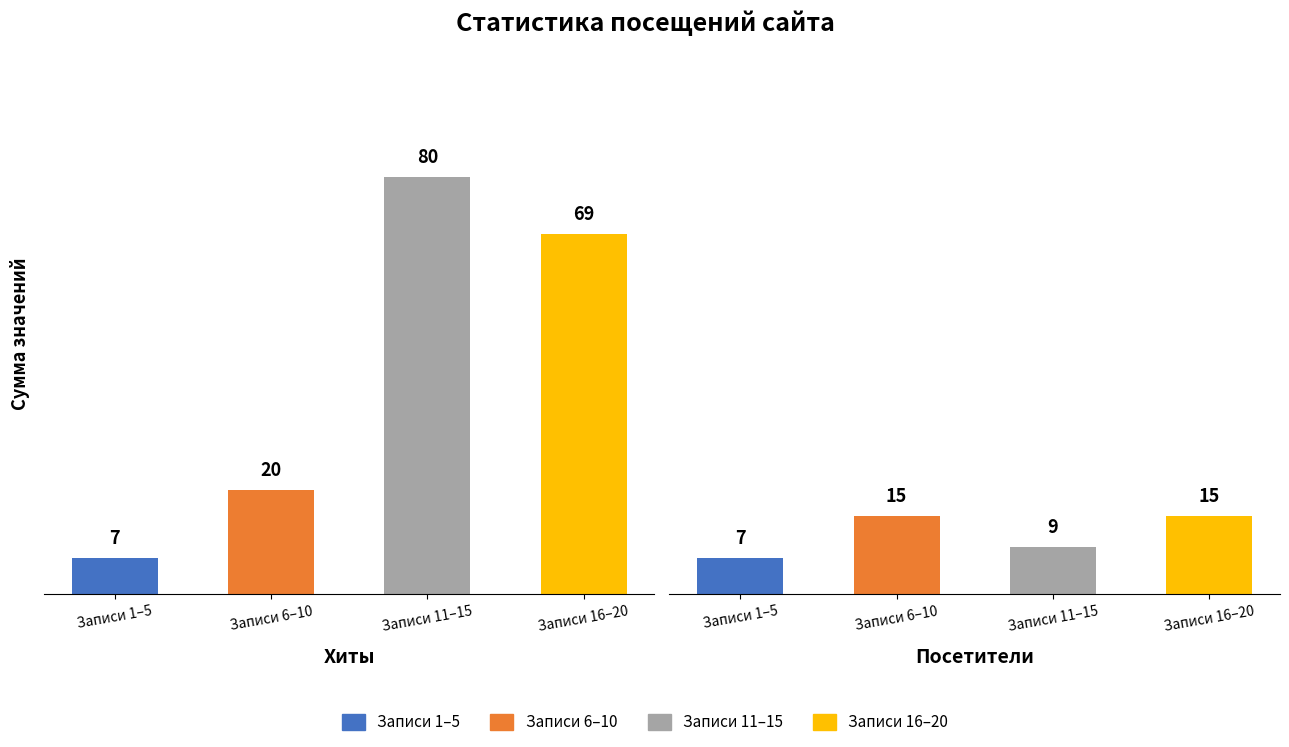

Which category has the highest value across all series?

Записи 11–15